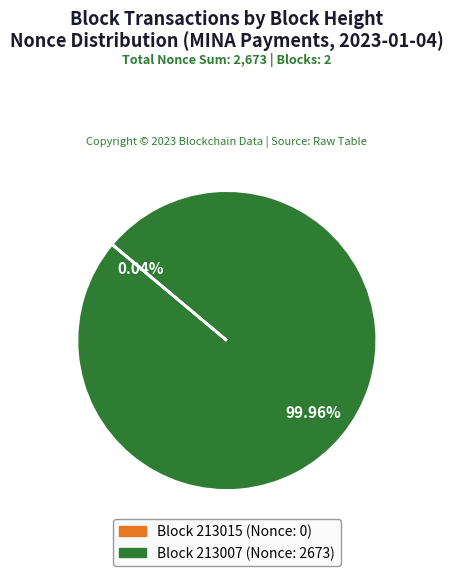

What is the majority slice?

213007